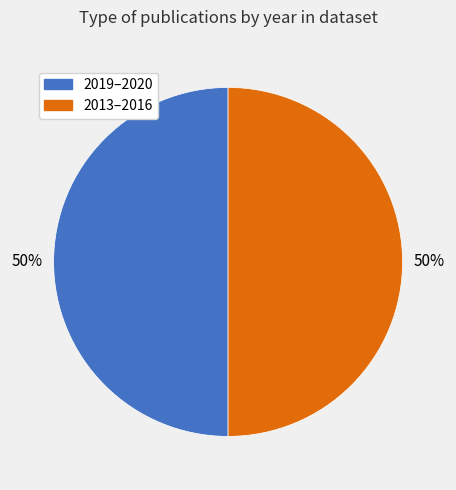

To the nearest percent, what portion does 2019–2020 represent?

50%